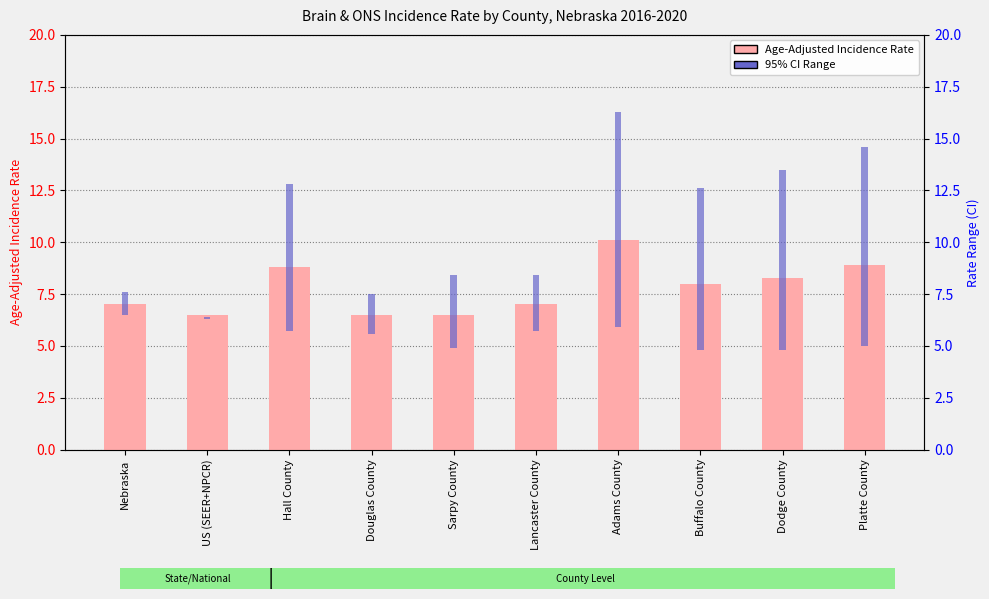

What is the lowest value of the 95% CI Range series?

0.1